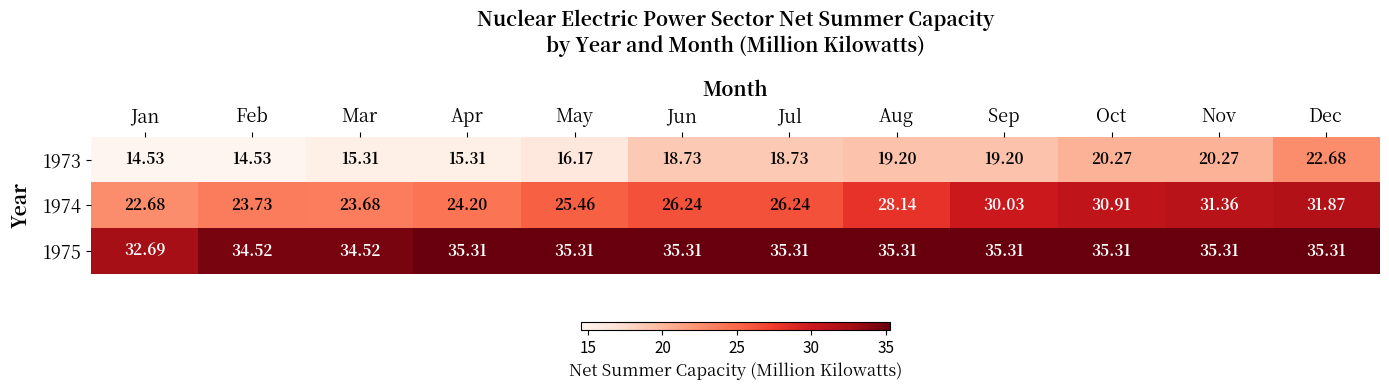

At which category is the sum across all series the highest?

Dec